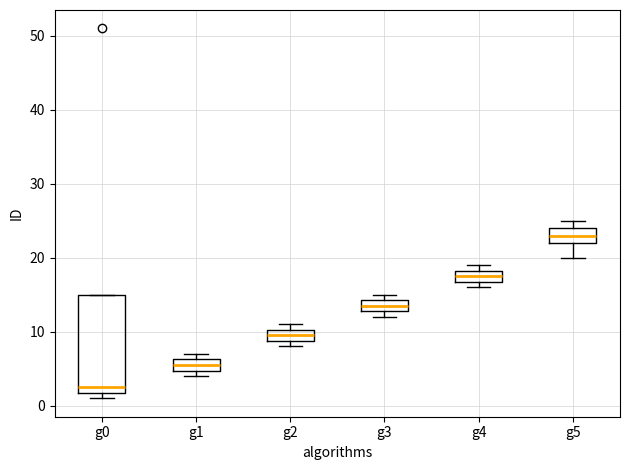

Where is the lower edge of the box for g2 on the y-axis? The values are not printed on the chart, so give them approximately, as read against the axis.

9